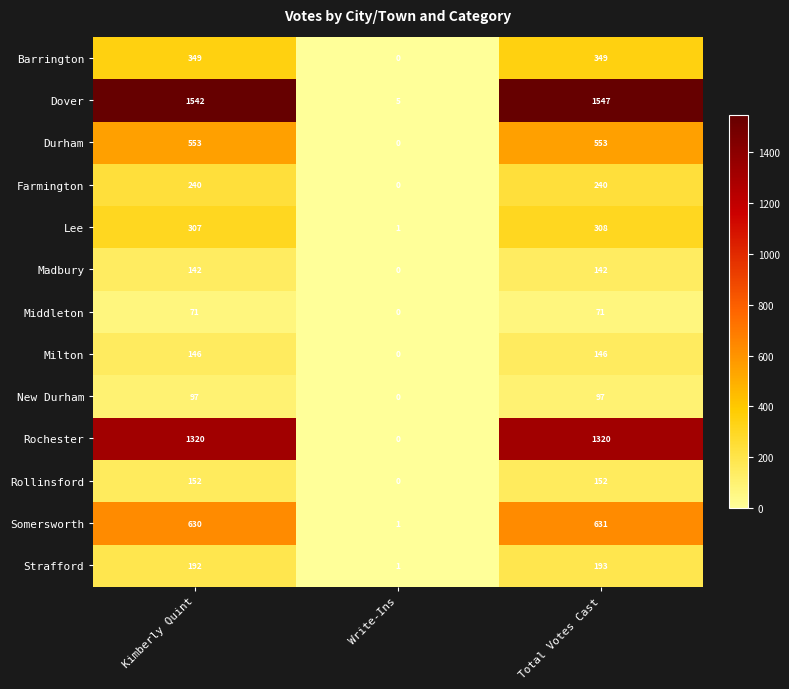

Where is Somersworth nearest to the value 316?

Kimberly Quint